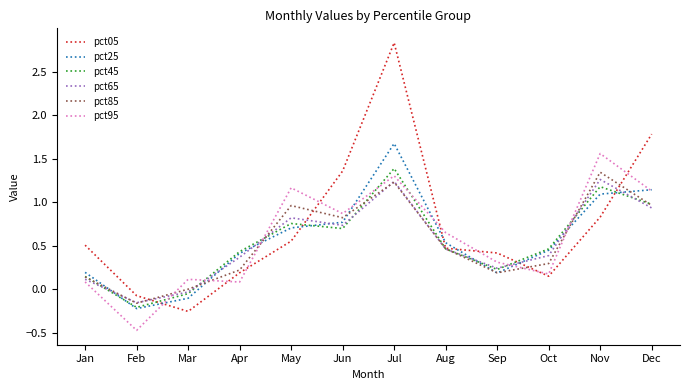

At which label does pct25 first exceed 0?

Jan